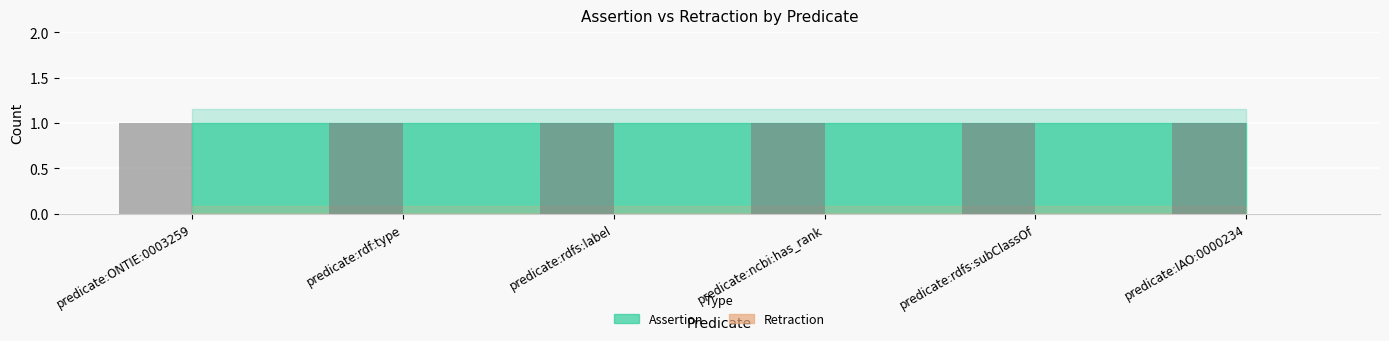

Rank the series by their maximum value, from lowest to highest.

Retraction, Assertion